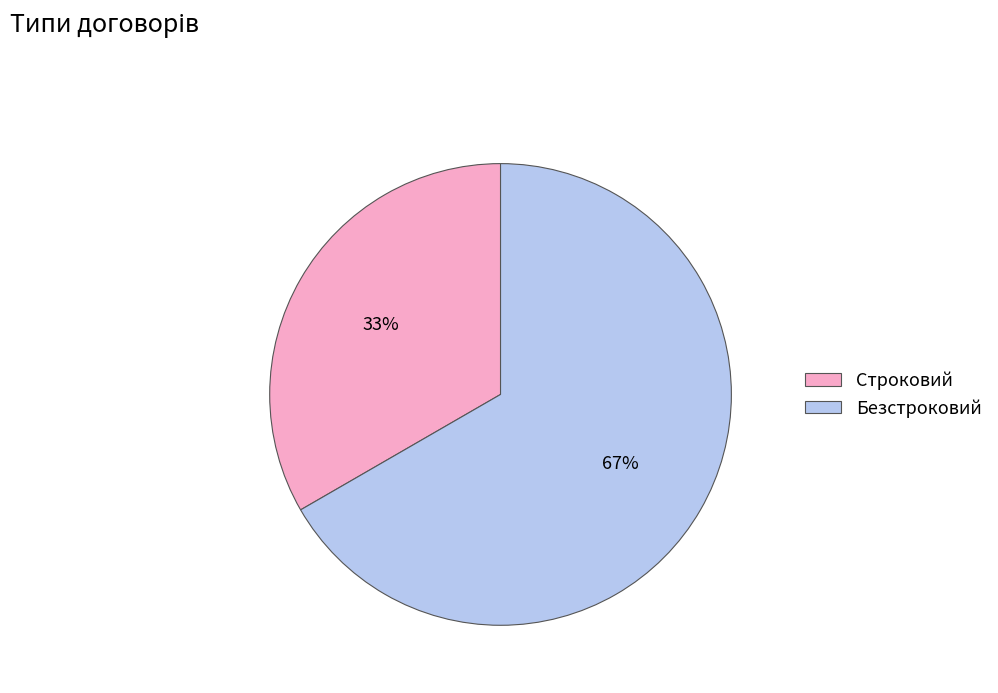

How many segments does this pie chart have?

2